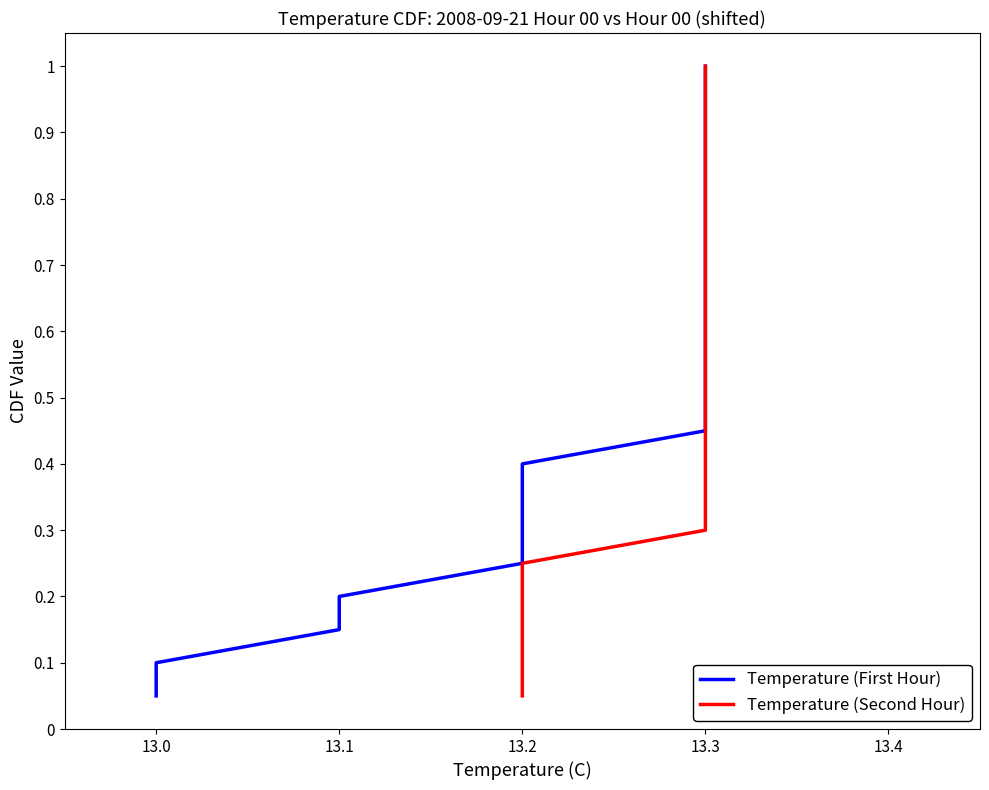

True or false: Temperature (Second Hour) has more than 0 points higher than both neighbors.

False